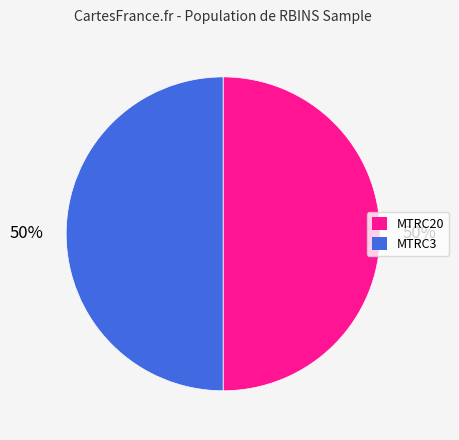

Do MTRC3 and MTRC20 together represent more than half of the pie?

Yes